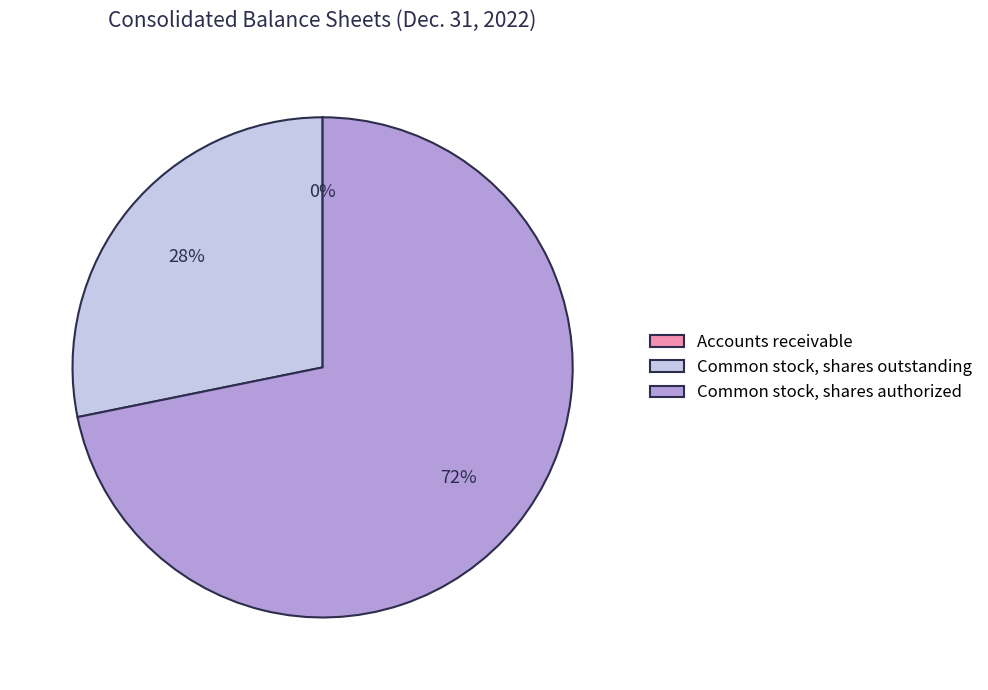

To the nearest percent, what is the combined percentage of Common stock, shares authorized and Common stock, shares outstanding?

100%